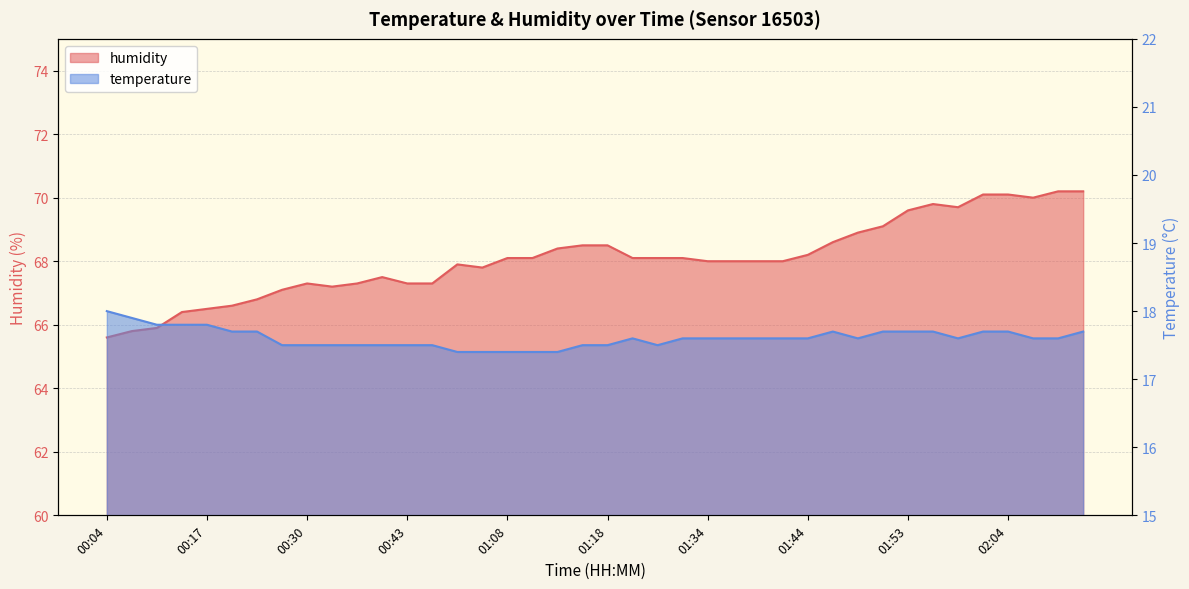

Is it true that temperature equals 11.9 at 02:04?

False